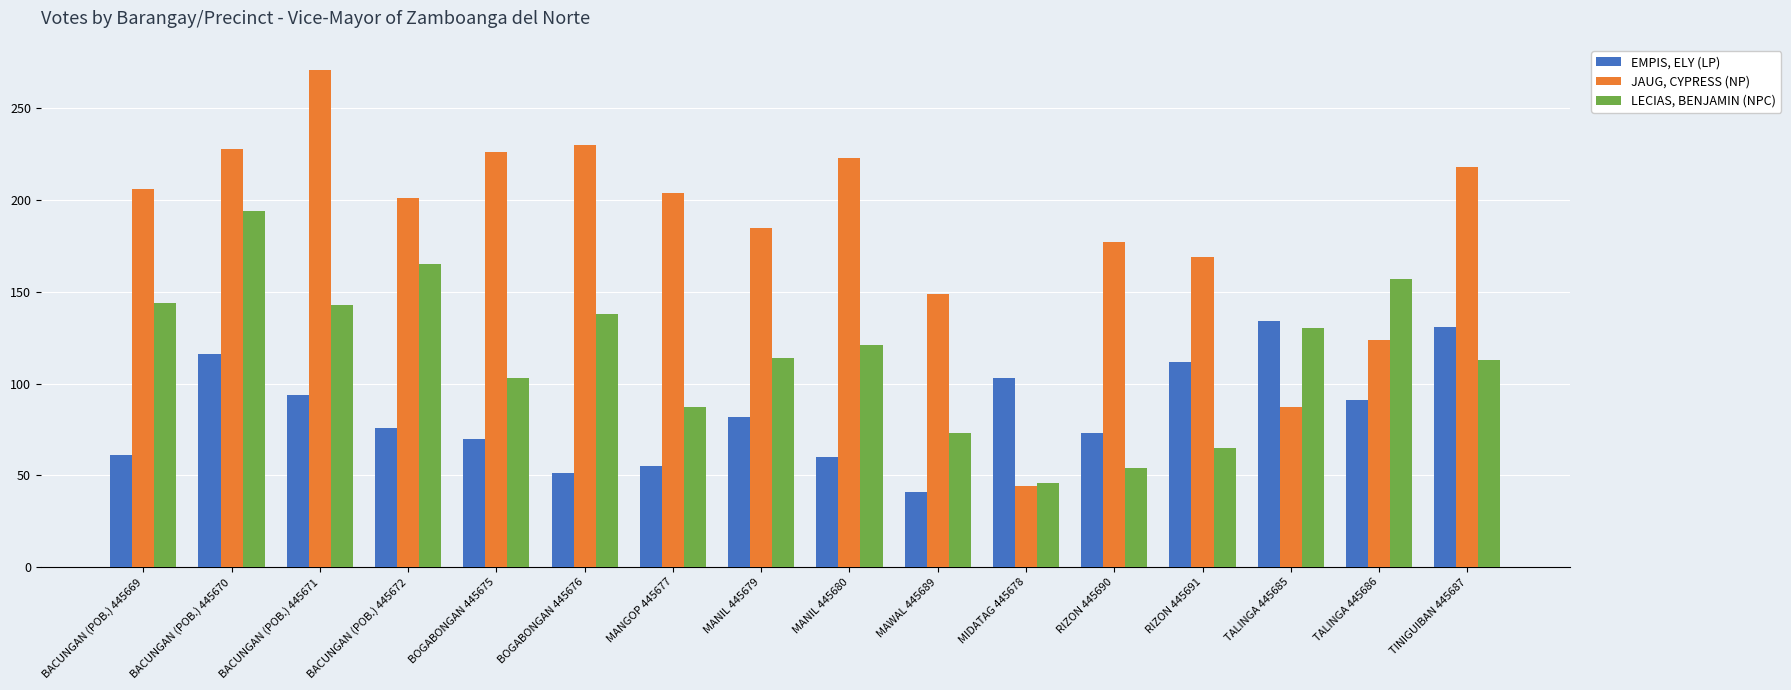

What are all the series names shown in the legend?

EMPIS, ELY (LP), JAUG, CYPRESS (NP), LECIAS, BENJAMIN (NPC)